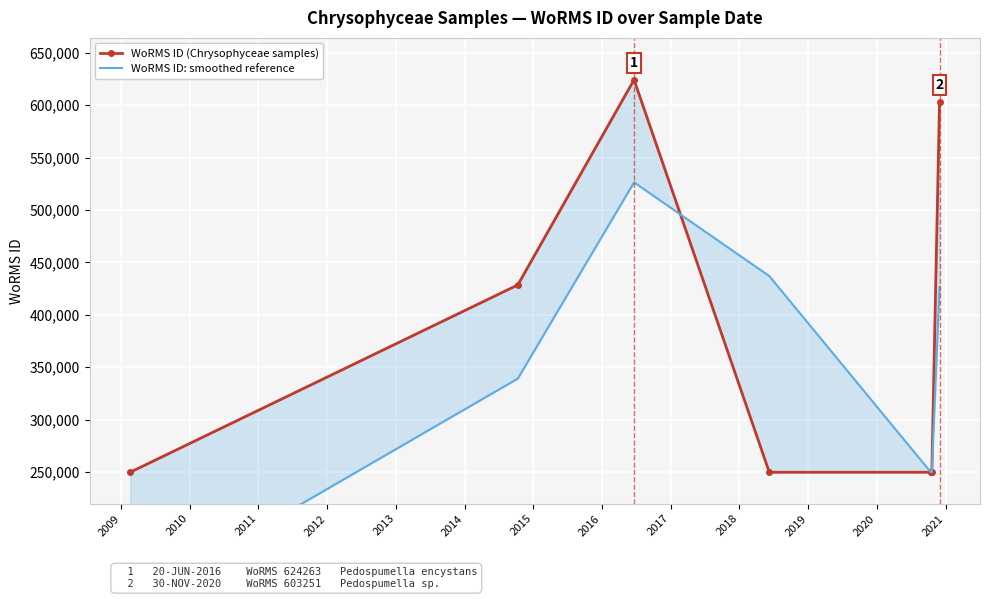

What is the value of the WoRMS ID: smoothed reference point at the 1st from the left?

124862.5